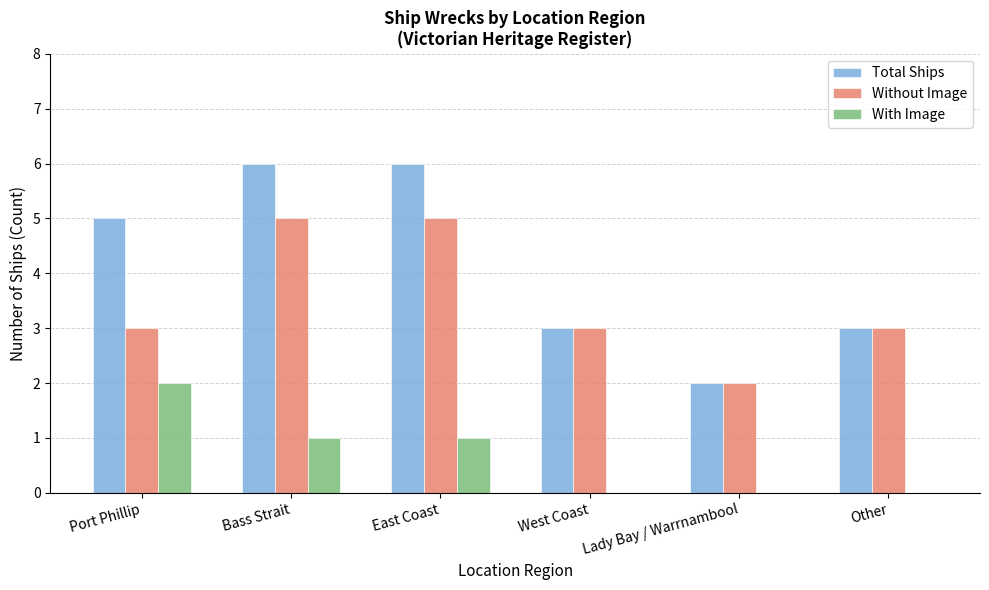

True or false: Total Ships has a value of 8 at Bass Strait.

False